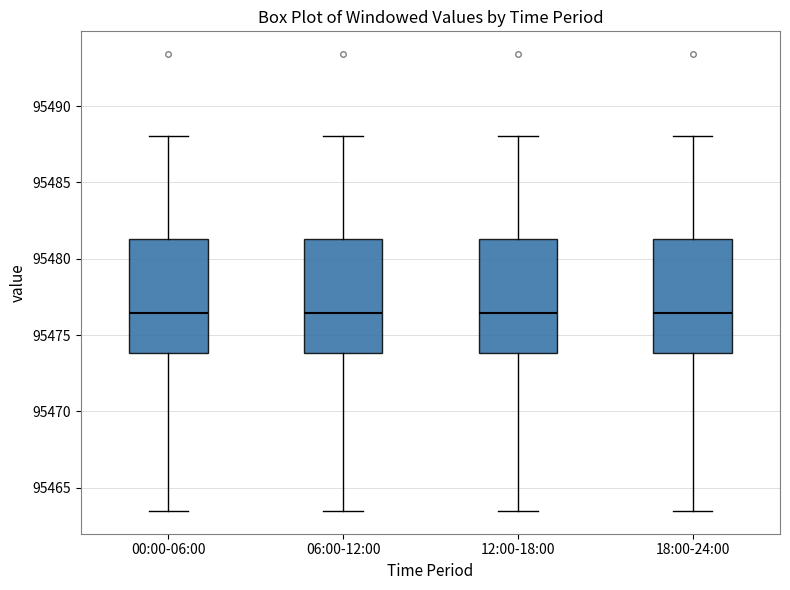

Reading left to right, transcribe this box plot: for each box, give where its median line is, the range the box spans, and where its two whiskers end, as read against the y-axis. The values are not printed on the chart, so give them approximately, as read against the axis.

00:00-06:00: median 95476.5, box 95474.0 to 95481.5, whiskers 95463.5 to 95488.0
06:00-12:00: median 95476.5, box 95474.0 to 95481.5, whiskers 95463.5 to 95488.0
12:00-18:00: median 95476.5, box 95474.0 to 95481.5, whiskers 95463.5 to 95488.0
18:00-24:00: median 95476.5, box 95474.0 to 95481.5, whiskers 95463.5 to 95488.0